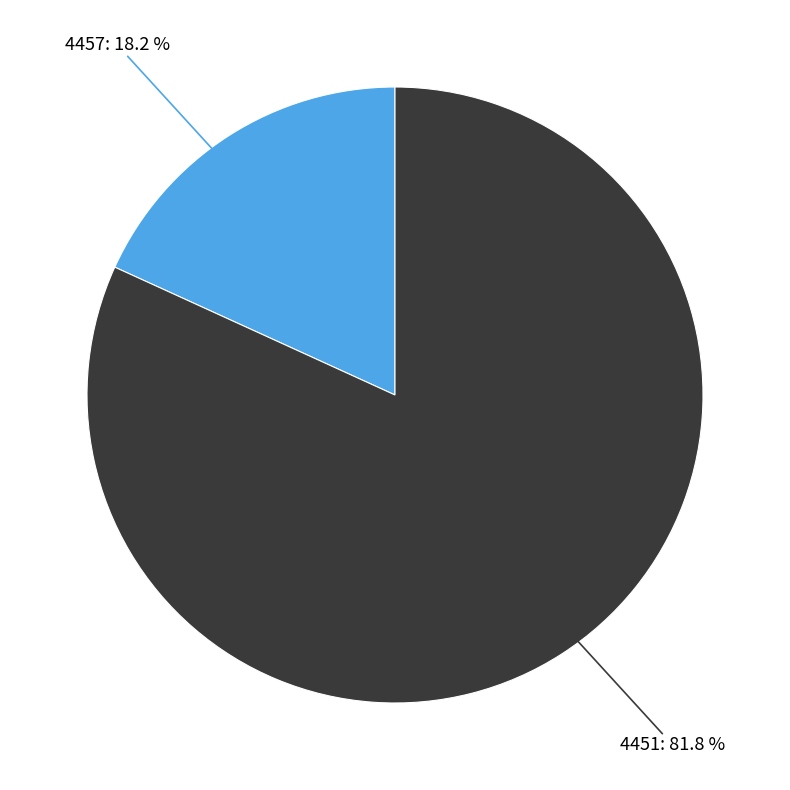

What is the smallest slice in the pie chart?

4457